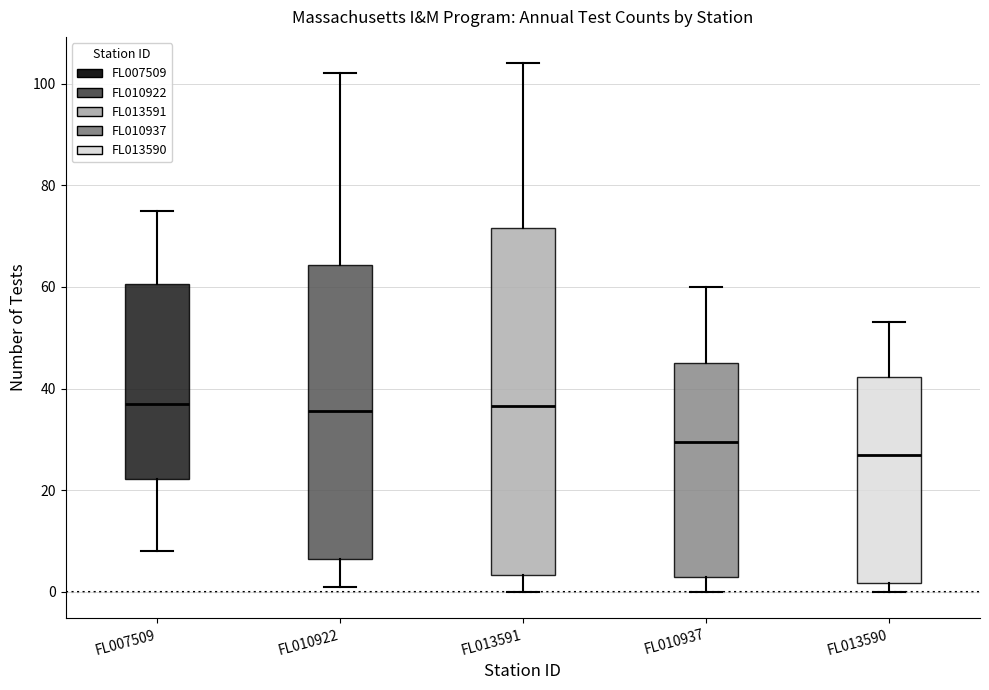

Where does the median line of the box for FL007509 sit on the y-axis? The values are not printed on the chart, so give them approximately, as read against the axis.

38